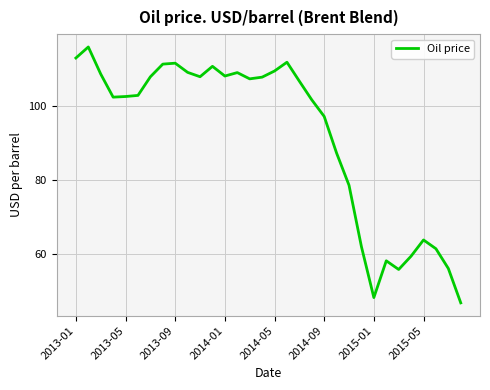

What is the greatest value displayed?

116.0